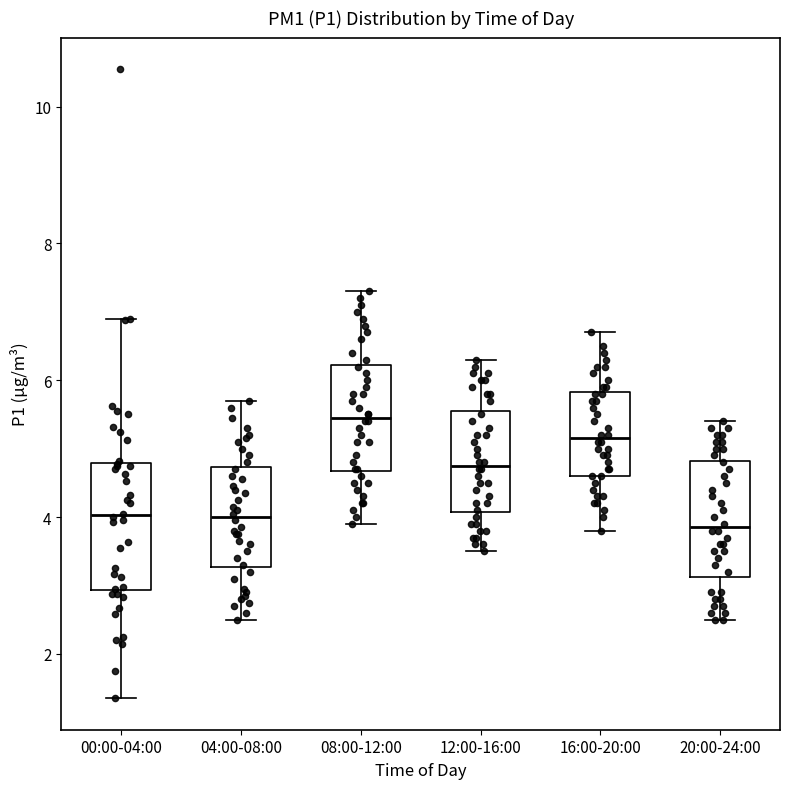

Reading left to right, read every box against the y-axis: the position of its median line, the range the box covers, and the ends of its whiskers. The values are not printed on the chart, so give them approximately, as read against the axis.

00:00-04:00: median 4.0, box 3.0 to 4.8, whiskers 1.4 to 7.0
04:00-08:00: median 4.0, box 3.2 to 4.8, whiskers 2.6 to 5.8
08:00-12:00: median 5.4, box 4.6 to 6.2, whiskers 4.0 to 7.4
12:00-16:00: median 4.8, box 4.0 to 5.6, whiskers 3.6 to 6.4
16:00-20:00: median 5.2, box 4.6 to 5.8, whiskers 3.8 to 6.8
20:00-24:00: median 3.8, box 3.2 to 4.8, whiskers 2.6 to 5.4